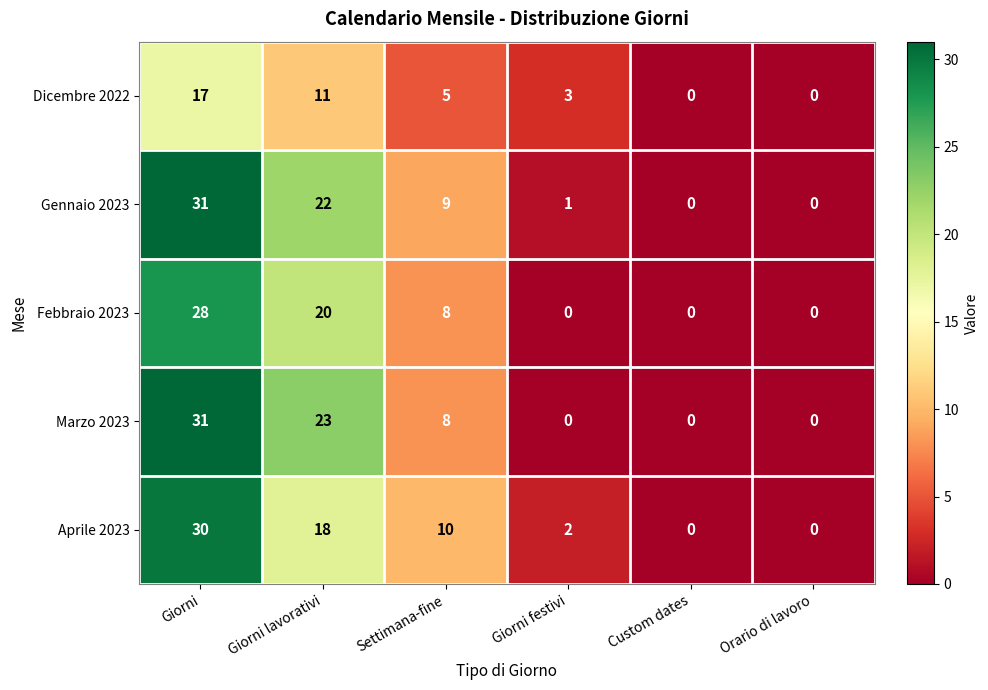

What is the greatest value displayed?

31